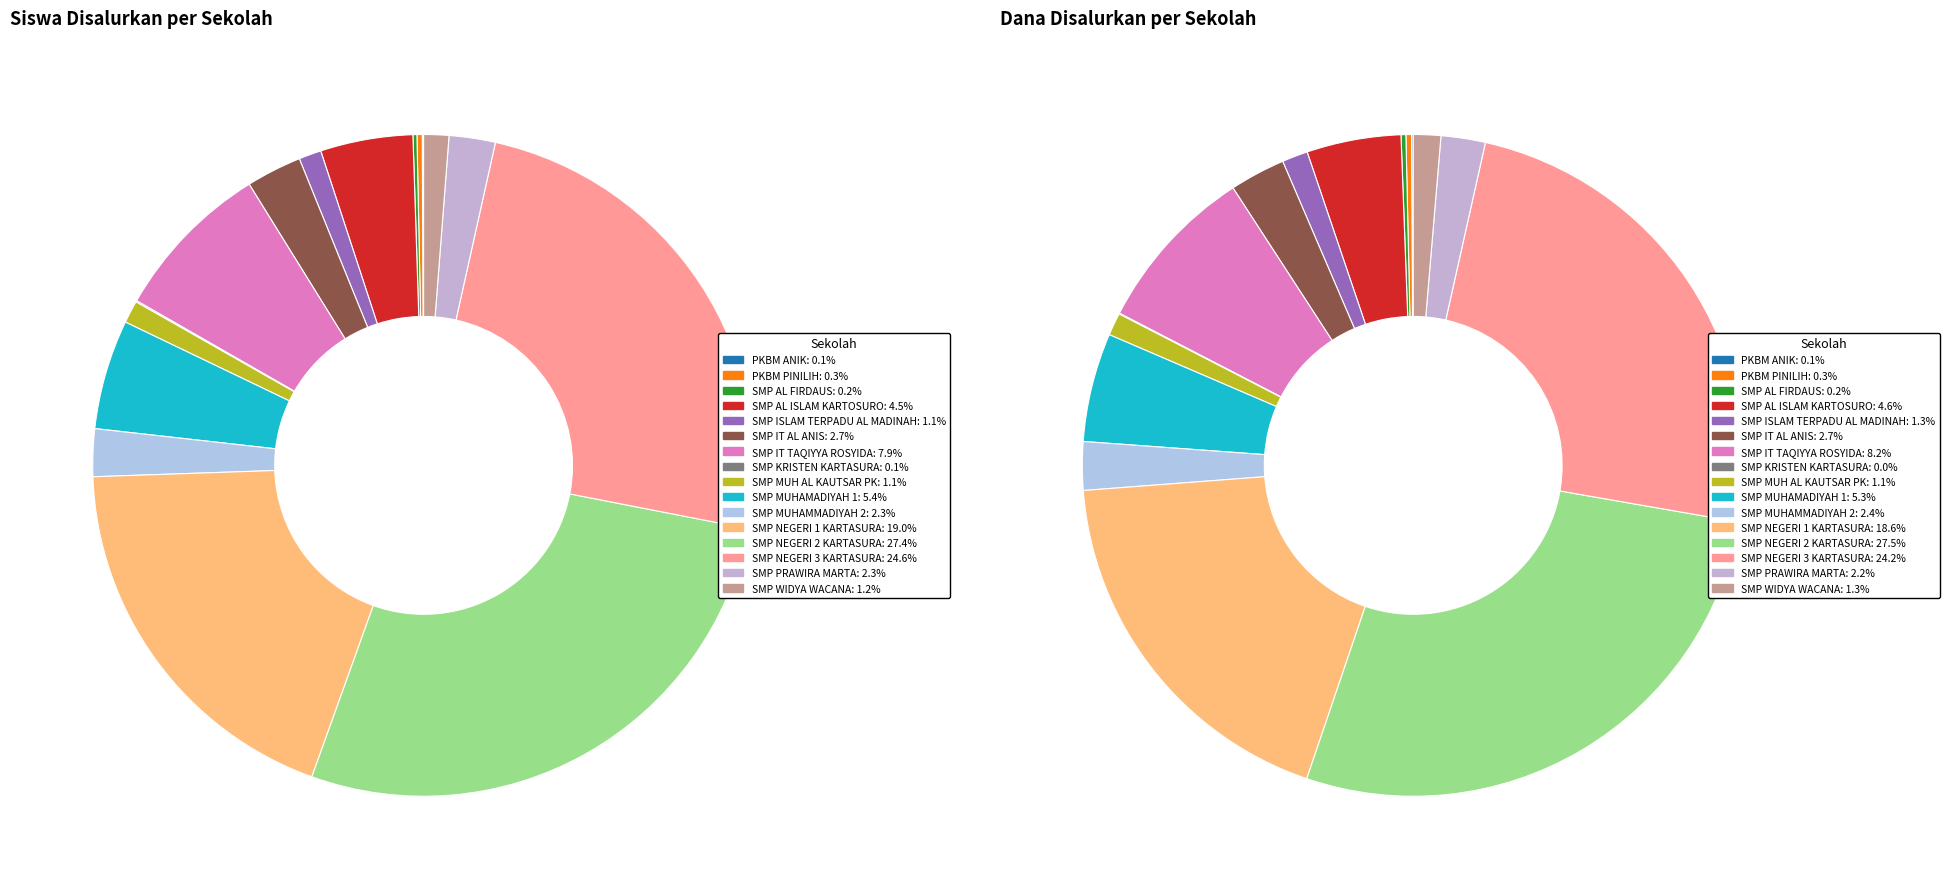

Is there any slice that represents more than half of the pie?

No